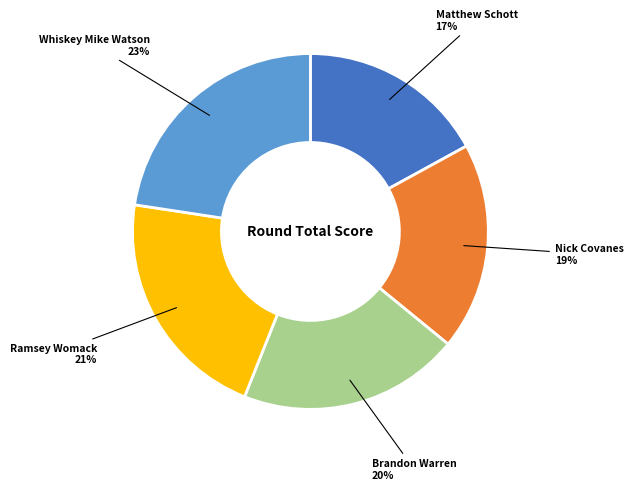

What is the ratio of the value at Ramsey Womack to the value at Whiskey Mike Watson?

0.9